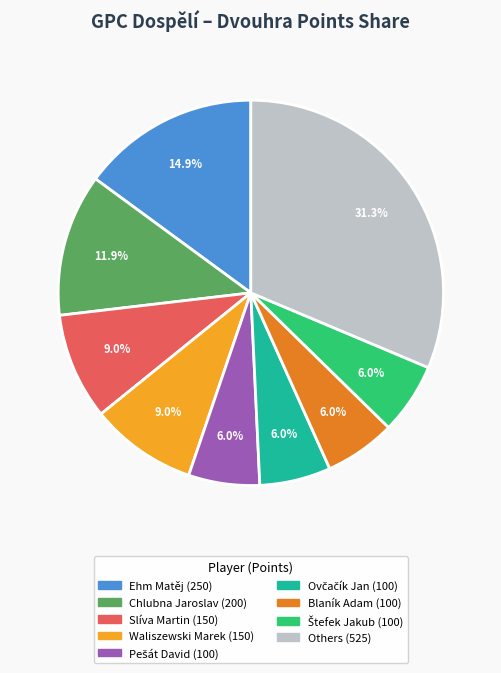

Does any single category account for the majority?

No